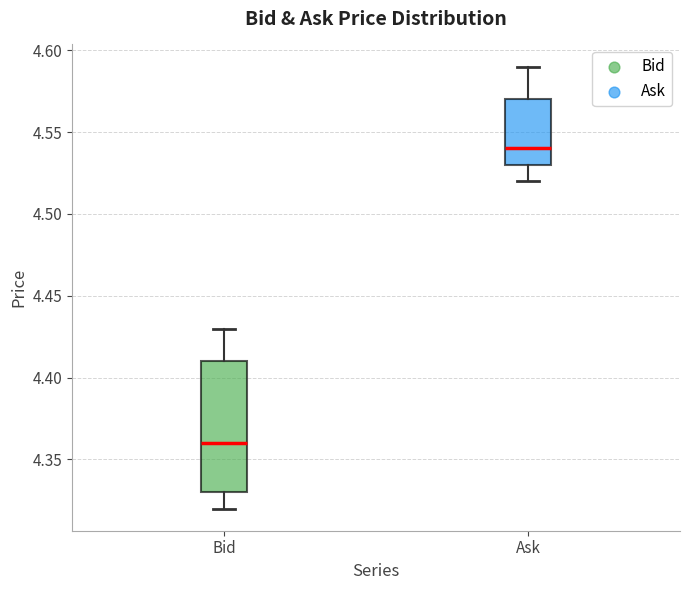

Reading left to right, transcribe this box plot: for each box, give where its median line is, the range the box spans, and where its two whiskers end, as read against the y-axis. The values are not printed on the chart, so give them approximately, as read against the axis.

Bid: median 4.36, box 4.33 to 4.41, whiskers 4.32 to 4.43
Ask: median 4.54, box 4.53 to 4.57, whiskers 4.52 to 4.59